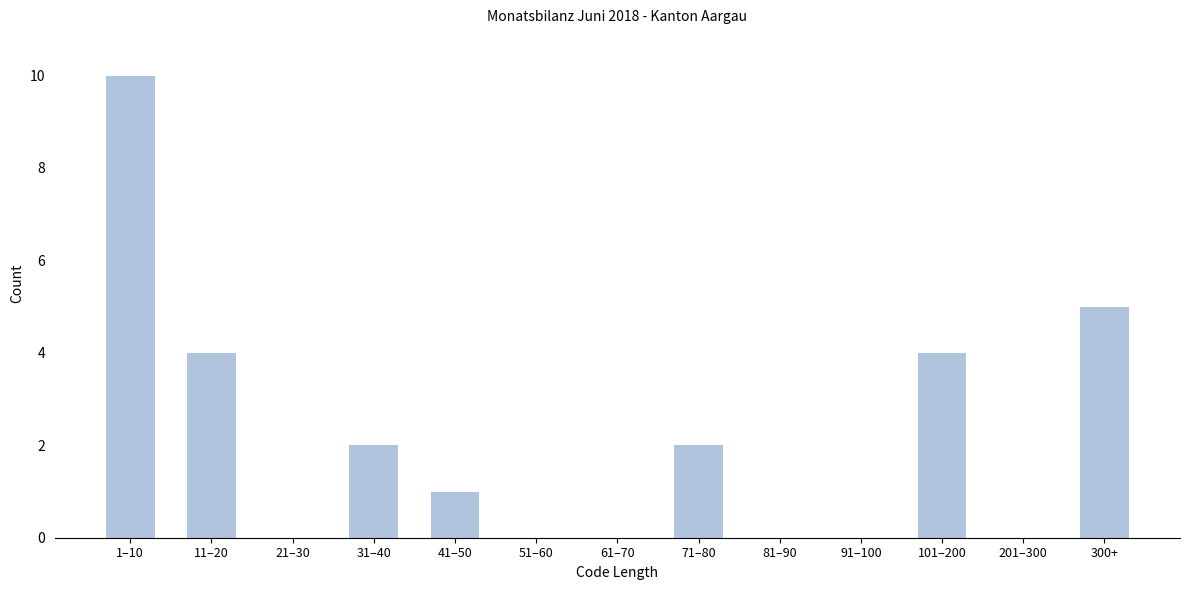

Reading left to right, extract all data points from this chart.

1–10=10	11–20=4	21–30=0	31–40=2	41–50=1	51–60=0	61–70=0	71–80=2	81–90=0	91–100=0	101–200=4	201–300=0	300+=5